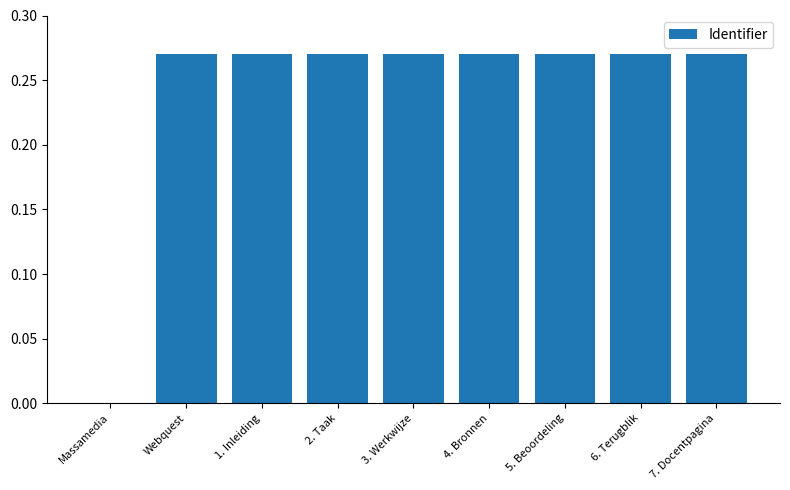

Which has a higher value, 2. Taak or Massamedia?

2. Taak